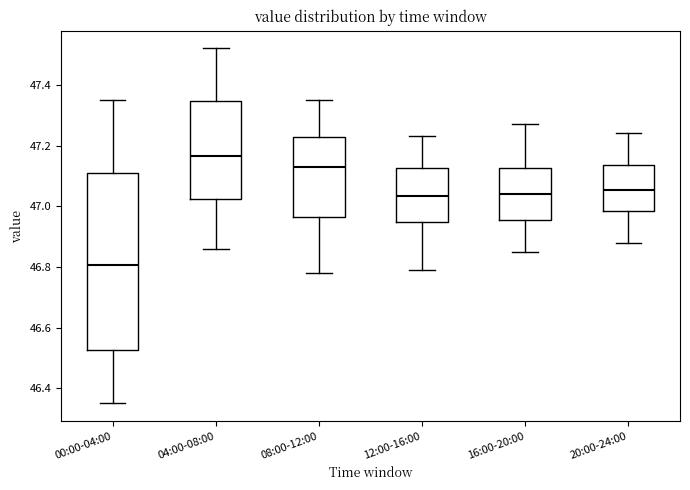

Reading left to right, transcribe this box plot: for each box, give where its median line is, the range the box spans, and where its two whiskers end, as read against the y-axis. The values are not printed on the chart, so give them approximately, as read against the axis.

00:00-04:00: median 46.80, box 46.52 to 47.12, whiskers 46.36 to 47.36
04:00-08:00: median 47.16, box 47.02 to 47.34, whiskers 46.86 to 47.52
08:00-12:00: median 47.14, box 46.96 to 47.22, whiskers 46.78 to 47.36
12:00-16:00: median 47.04, box 46.94 to 47.12, whiskers 46.80 to 47.24
16:00-20:00: median 47.04, box 46.96 to 47.12, whiskers 46.86 to 47.28
20:00-24:00: median 47.06, box 46.98 to 47.14, whiskers 46.88 to 47.24